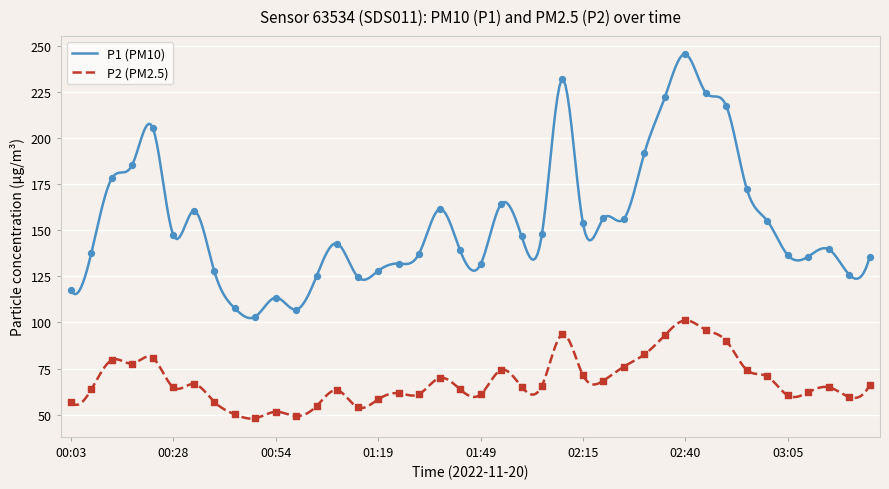

At which category is the sum across all series the highest?

02:40